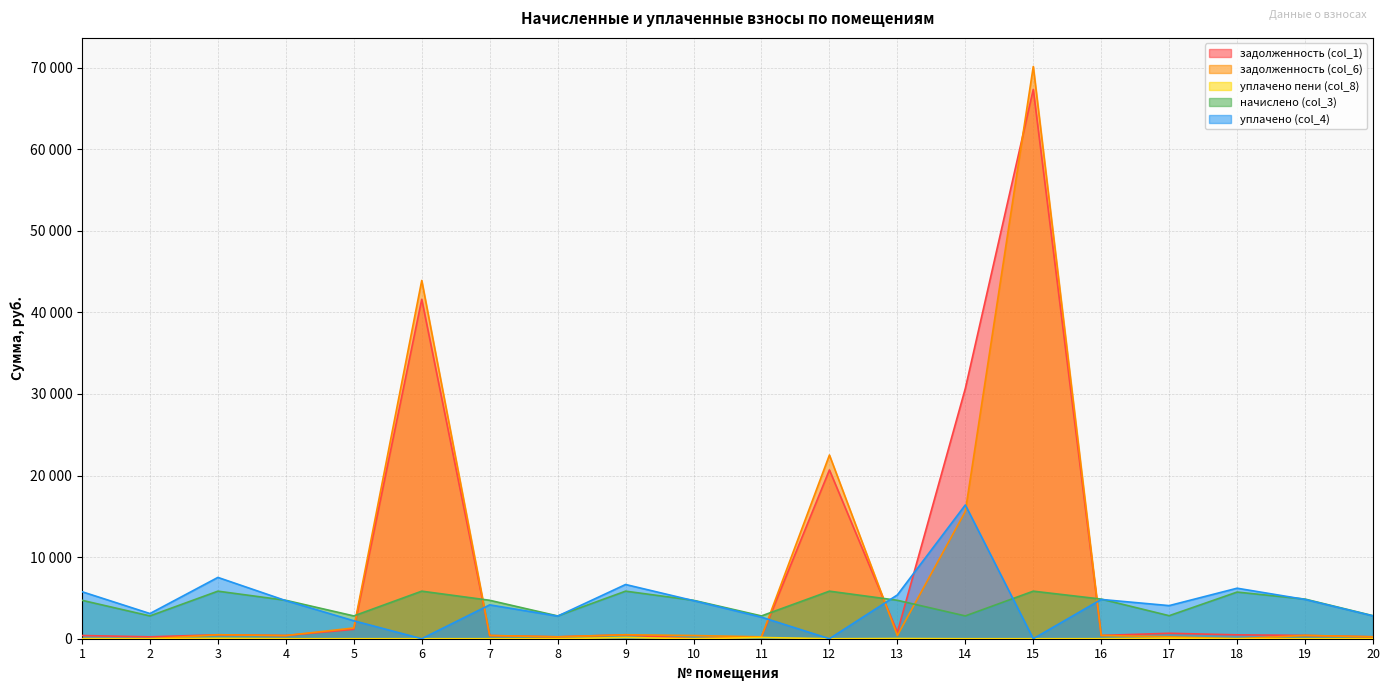

What is the spread (max minus min) of values at 16?

4856.2